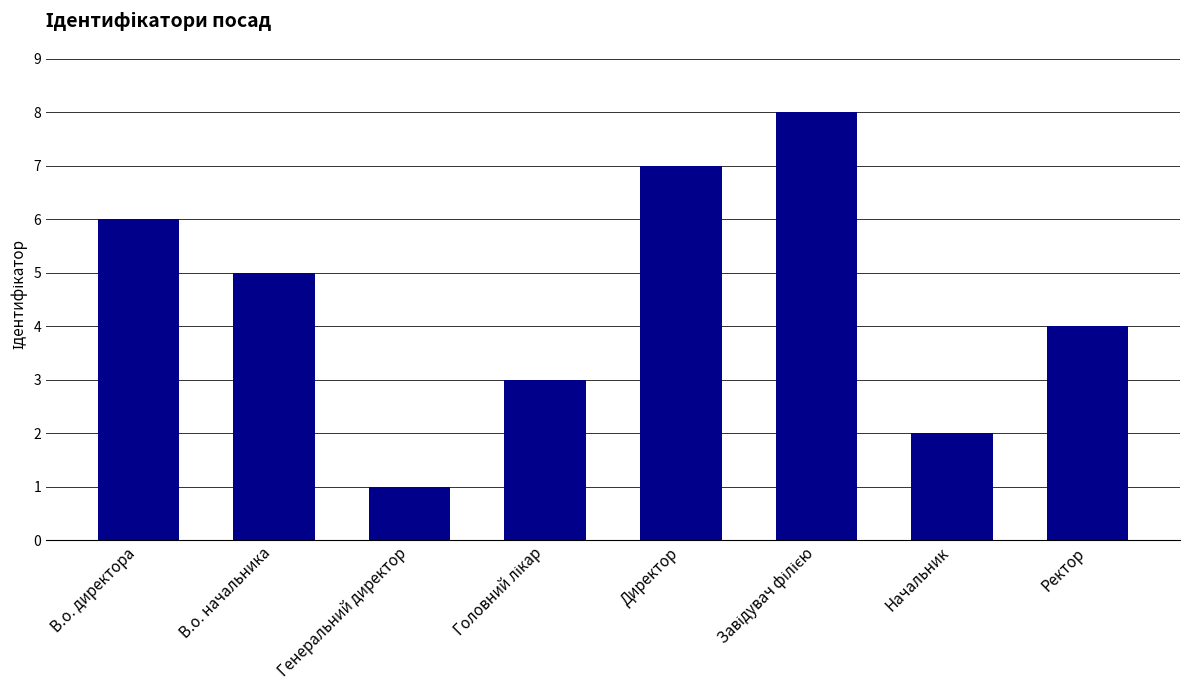

What is the change in value from Генеральний директор to Начальник?

+1